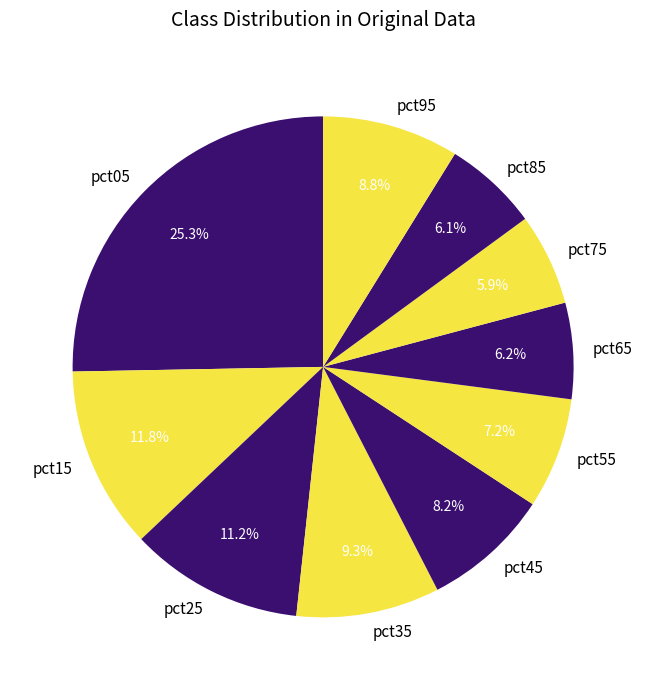

What portion of the pie excludes pct05?

74.7%